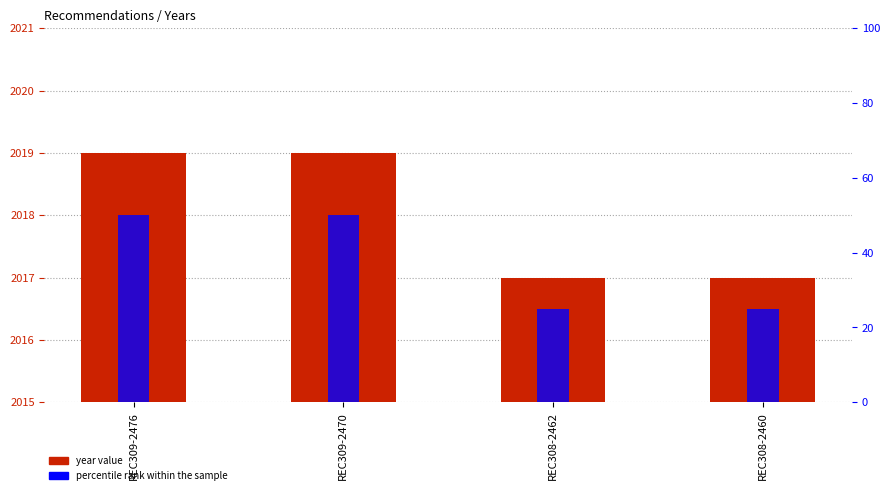

How many data points does each series have?

4